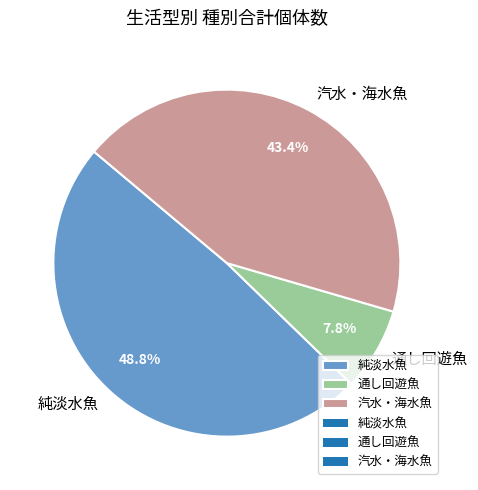

Which category has the smallest portion of the pie?

通し回遊魚